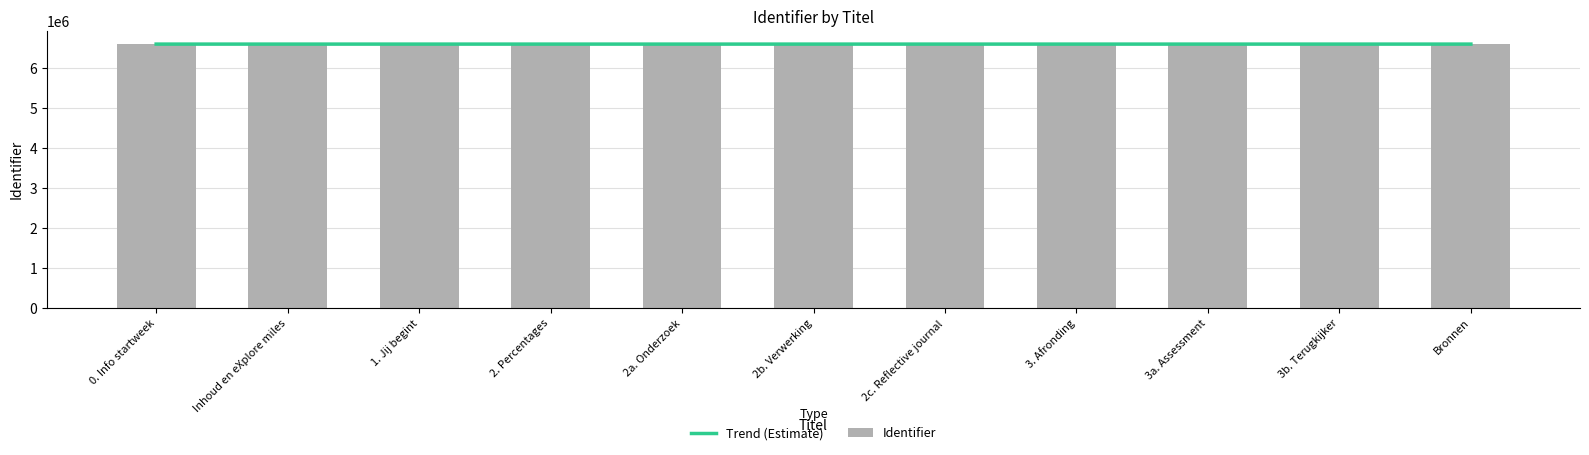

Reading right to left, list all the values displayed in this chart.

Trend (Estimate): 6600870	6600869	6600868	6600866	6600864	6600862	6600860	6600858	6600855	6600853	6600852
Identifier: 6600872	6600870	6600868	6600867	6600865	6600863	6600861	6600860	6600855	6600852	6600851